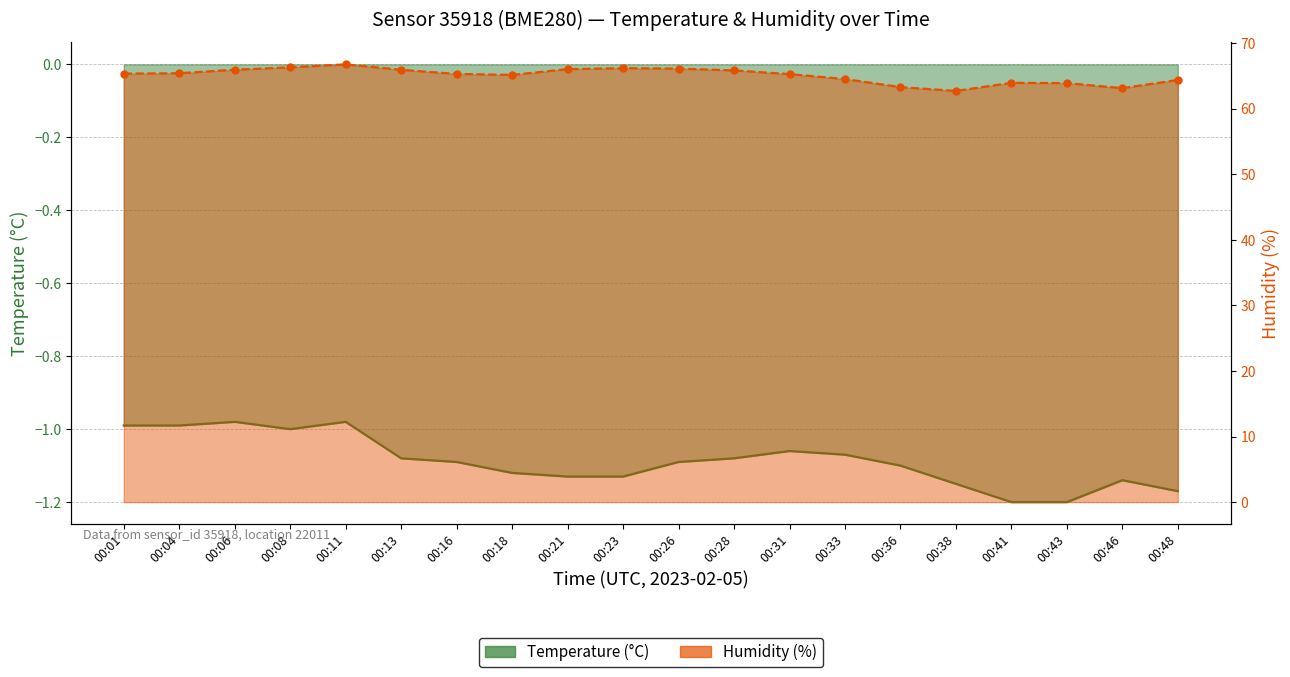

How many distinct data groups are displayed?

2